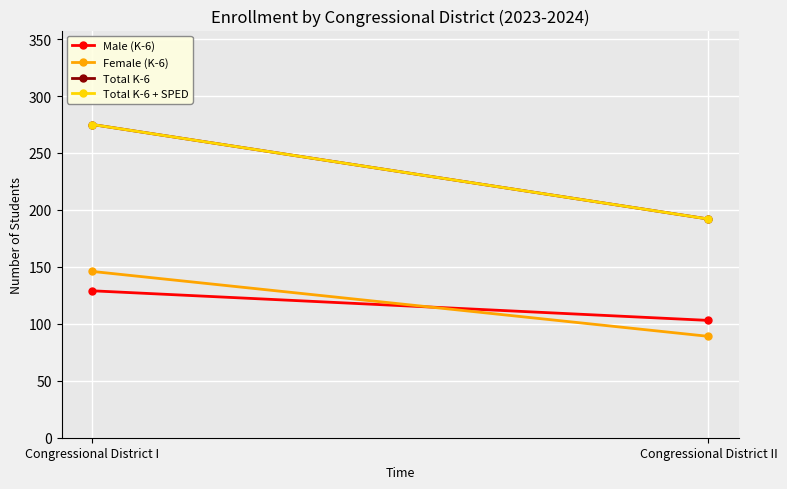

Rank the series at Congressional District II from highest to lowest value.

Total K-6, Total K-6 + SPED, Male (K-6), Female (K-6)